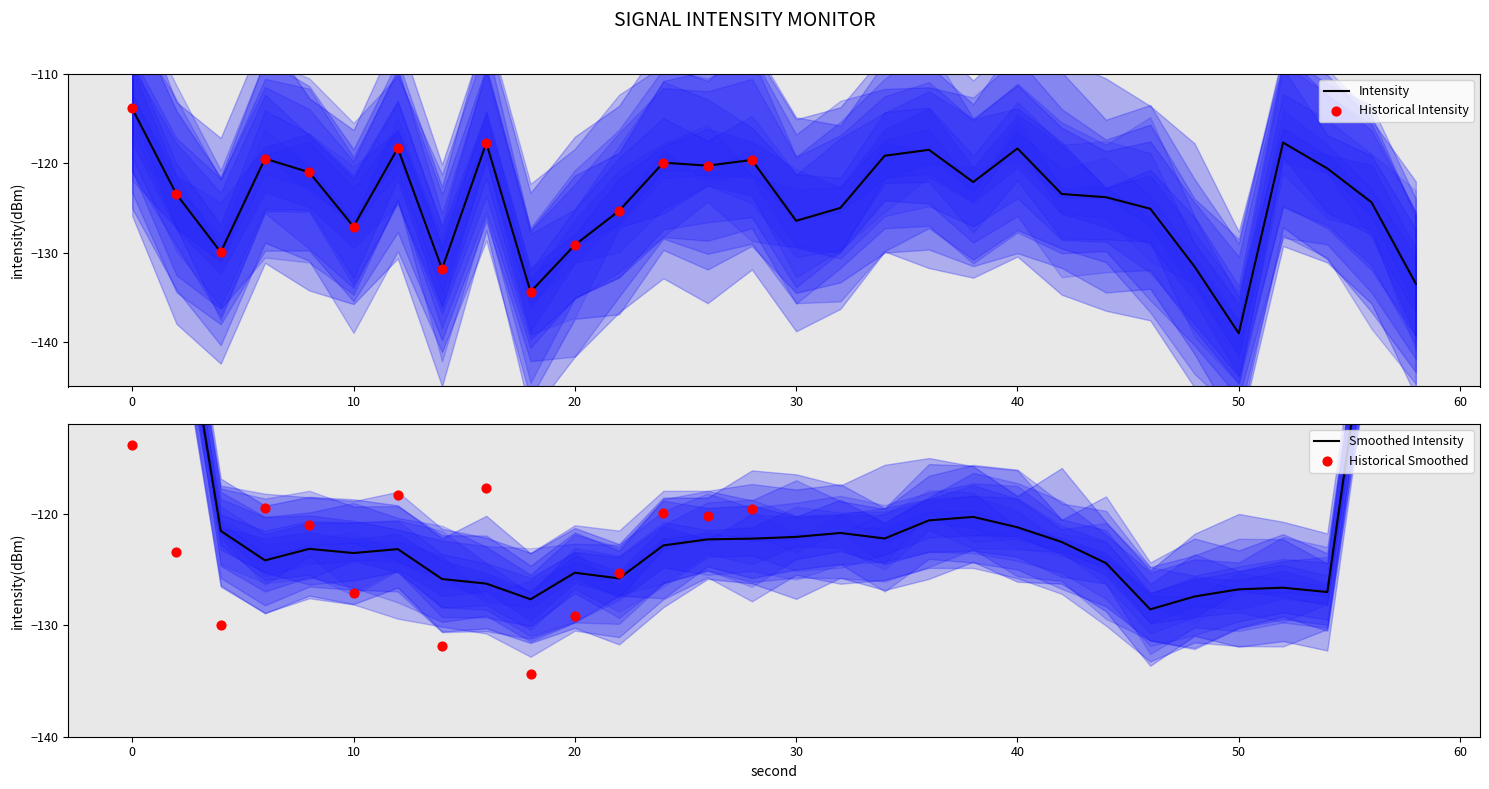

What is the change in value from 2 to 58?

-10.0